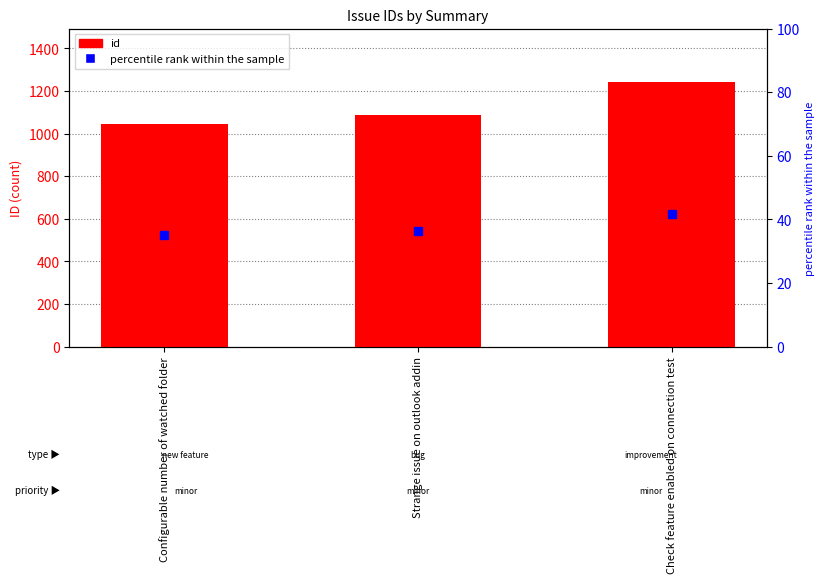

What is the change in value from Configurable number of watched folder to Check feature enabled on connection test?

+200